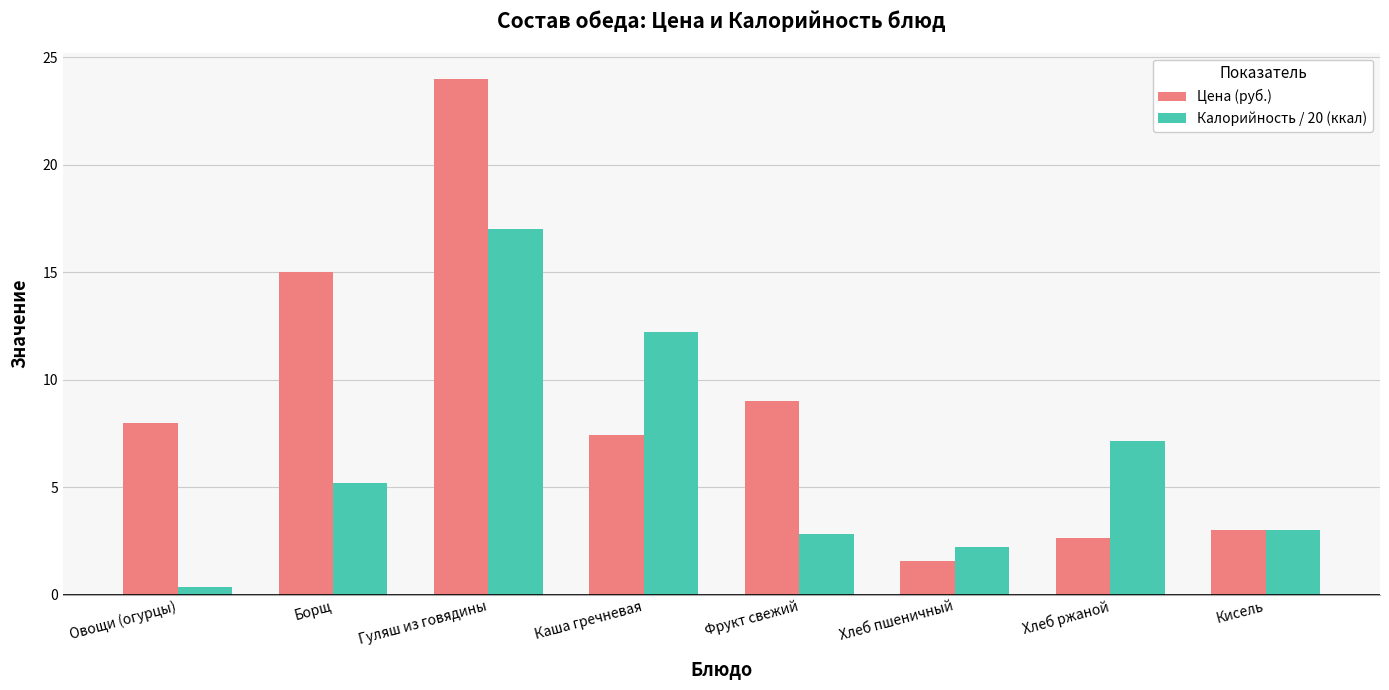

Which series has the largest total across all categories?

Цена (руб.)